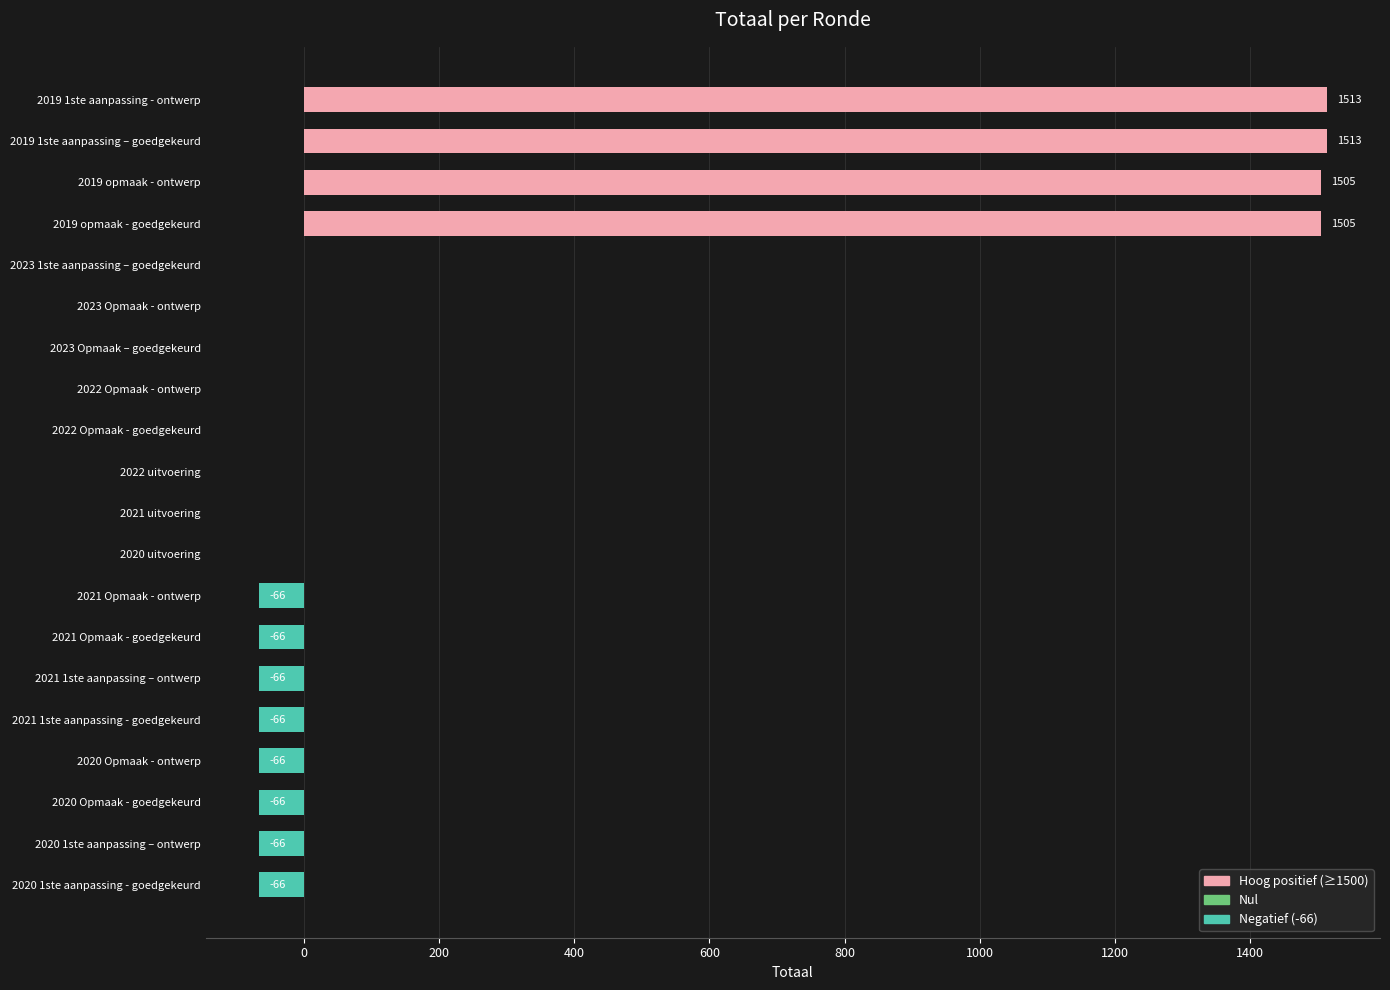

Are the bars horizontal?

Yes